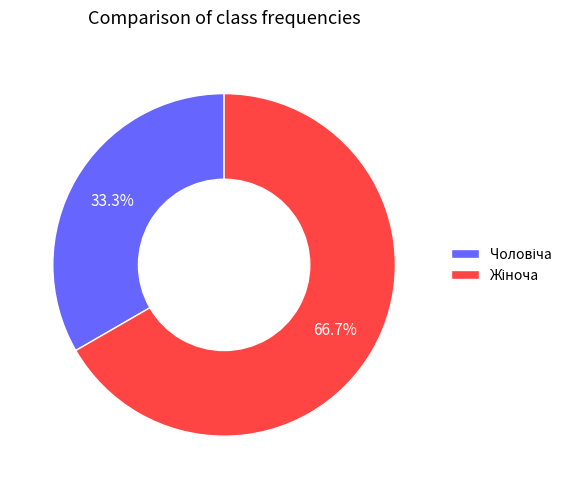

Does any single category account for the majority?

Yes